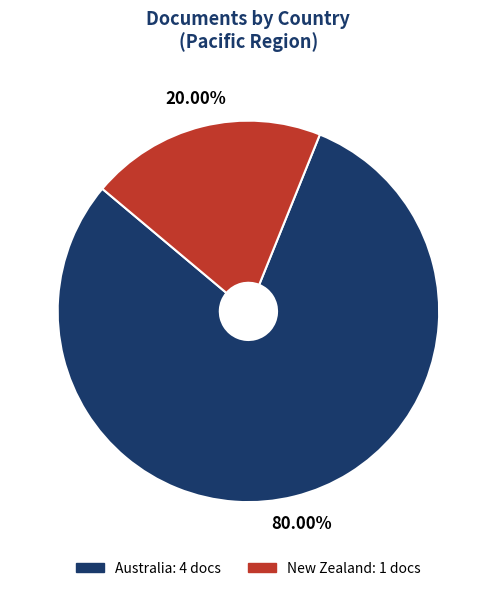

Combined, do Australia and New Zealand account for over 50%?

Yes